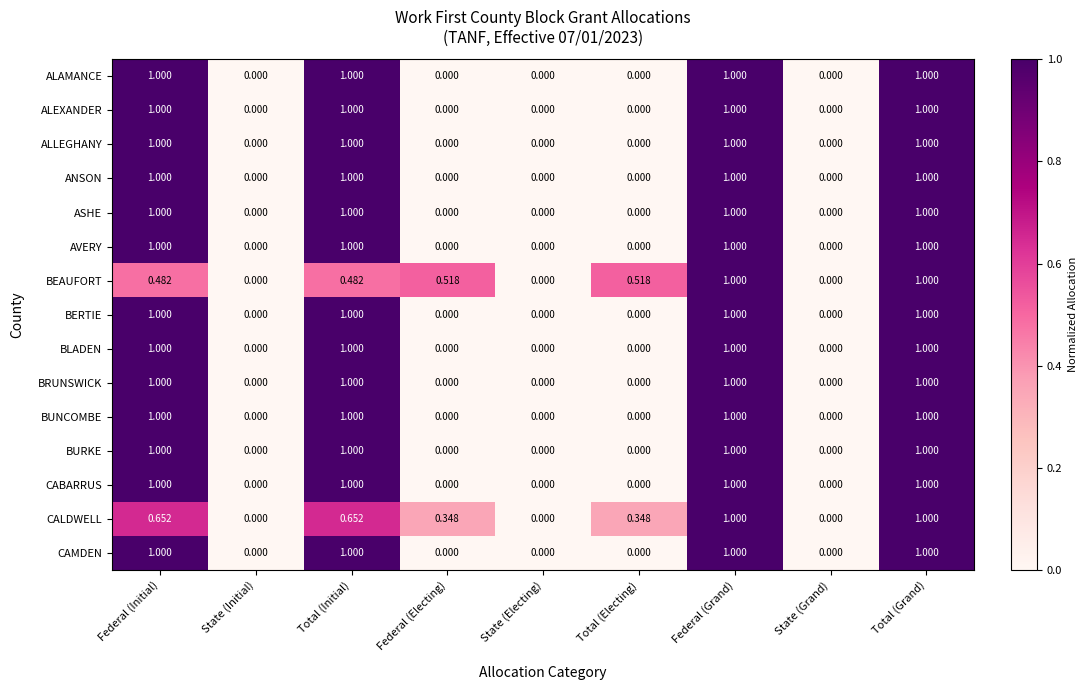

Is the value of BUNCOMBE at State (Grand) greater than the value of CALDWELL at Total (Grand)?

No